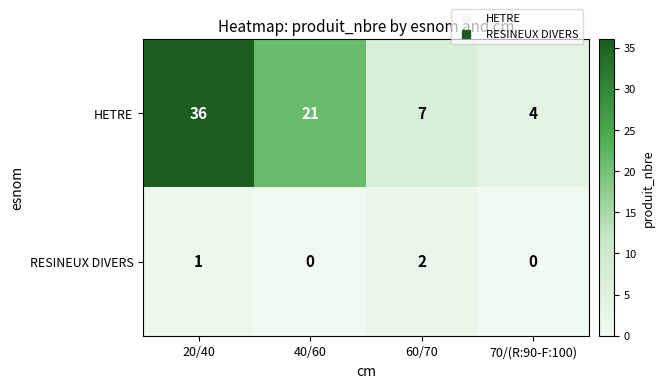

Which label corresponds to the largest value in the chart?

20/40